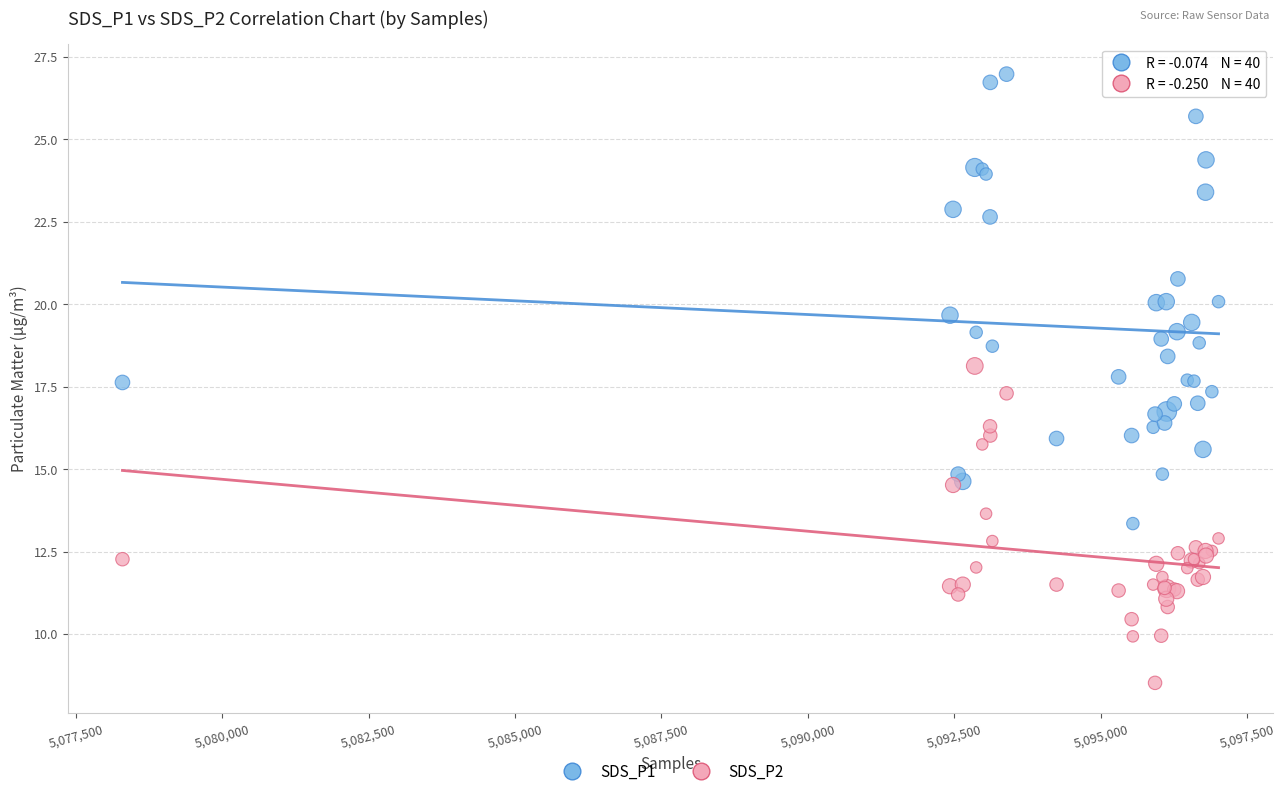

Which series contains the lowest Y value?

SDS_P2